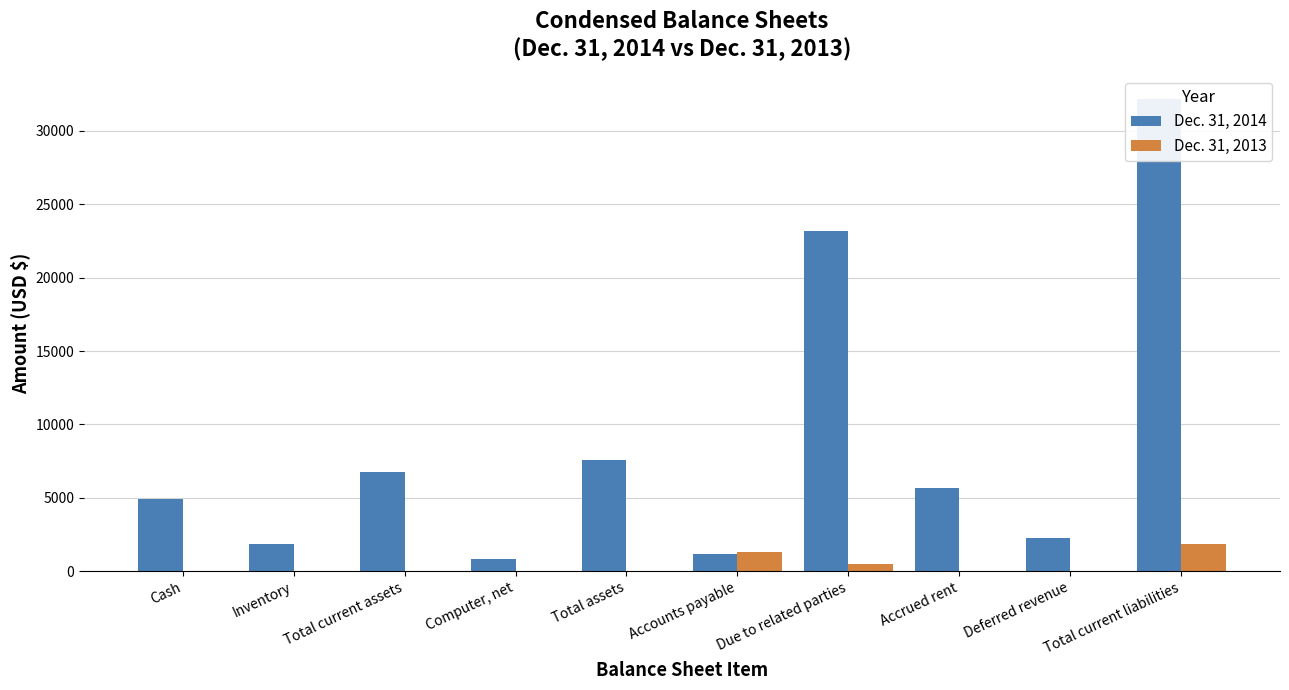

Rank the categories by Dec. 31, 2014 value from lowest to highest.

Computer, net, Accounts payable, Inventory, Deferred revenue, Cash, Accrued rent, Total current assets, Total assets, Due to related parties, Total current liabilities